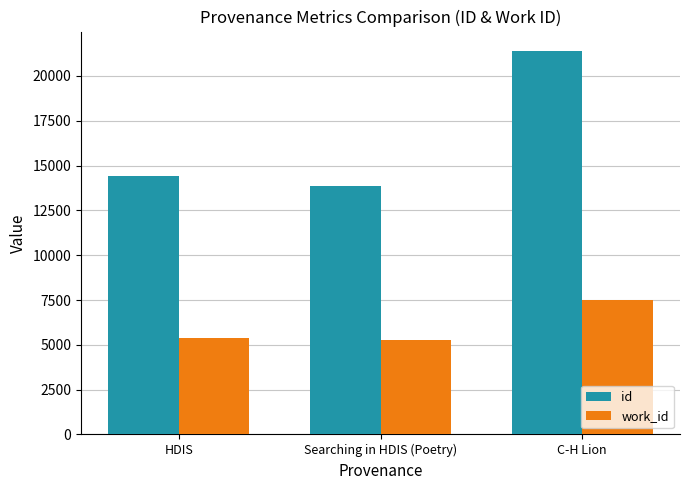

The value of work_id at Searching in HDIS (Poetry) is 5252. True or false?

True